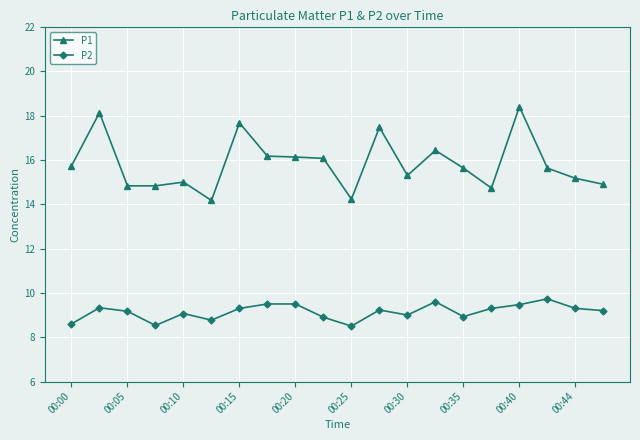

Which series has the largest range (max minus min)?

P1